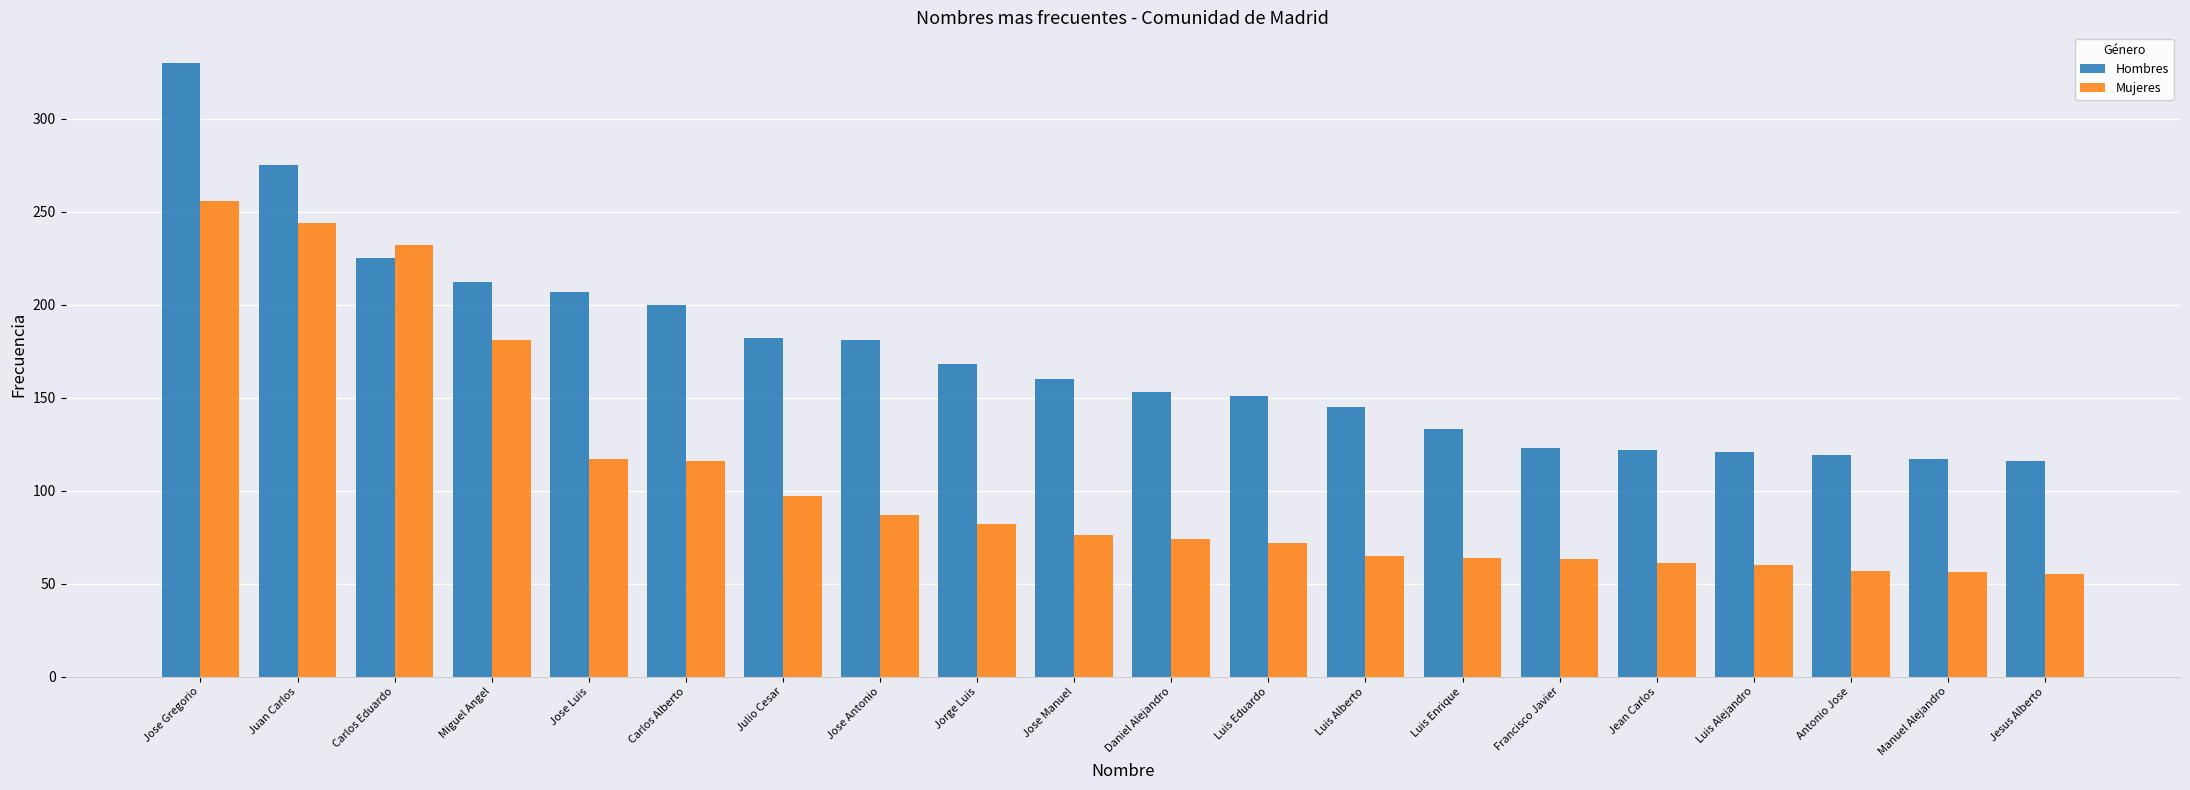

Is it true that Mujeres equals 116 at Carlos Alberto?

True